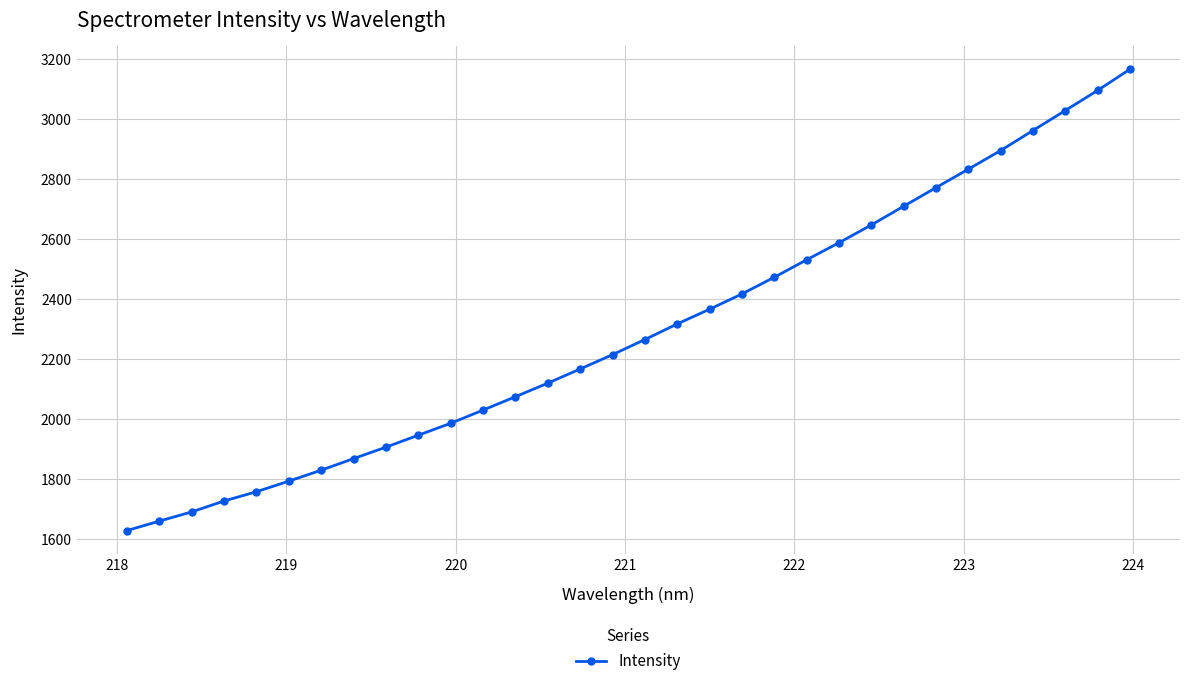

How many data points are less than 2265?

16